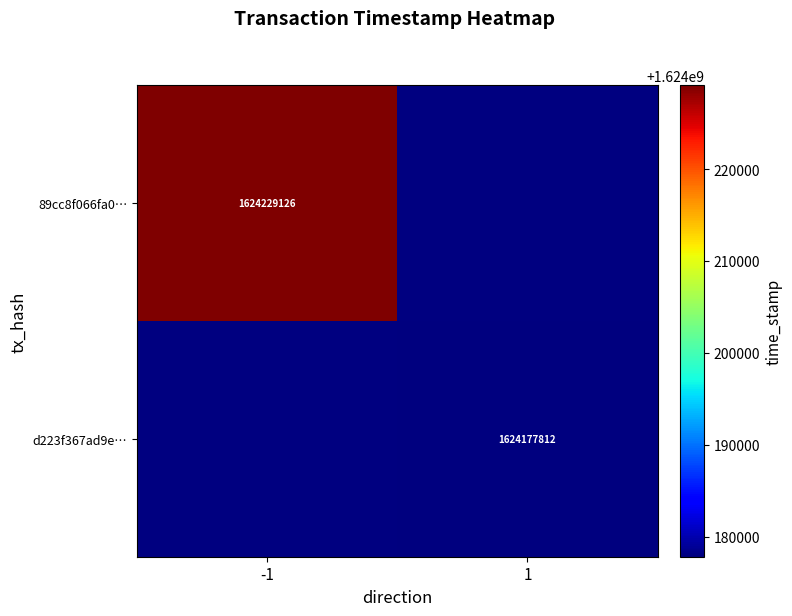

The d223f367ad9e… series shows 2567081795 at 1. True or false?

False